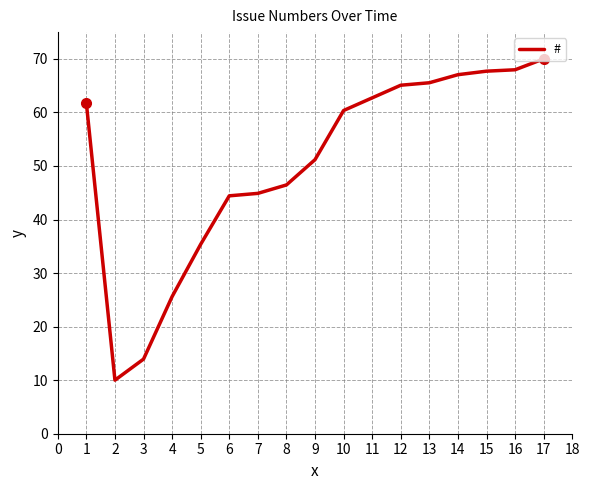

What is the change in value from 11 to 12?

+2.4